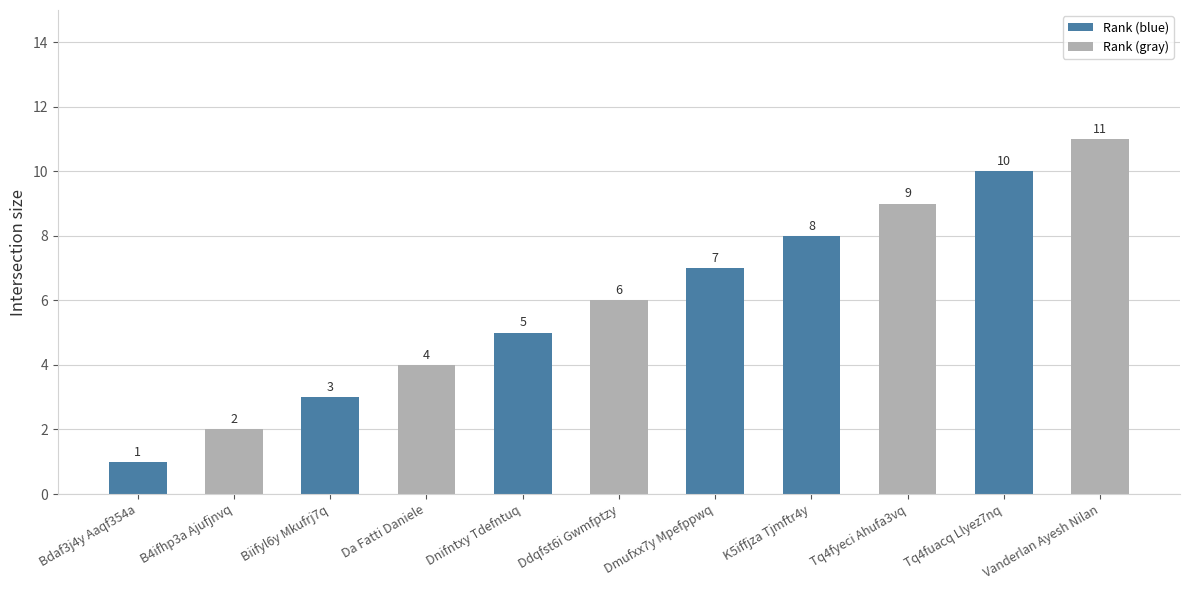

What is the label of the 2nd bar from the right?

Tq4fuacq Llyez7nq